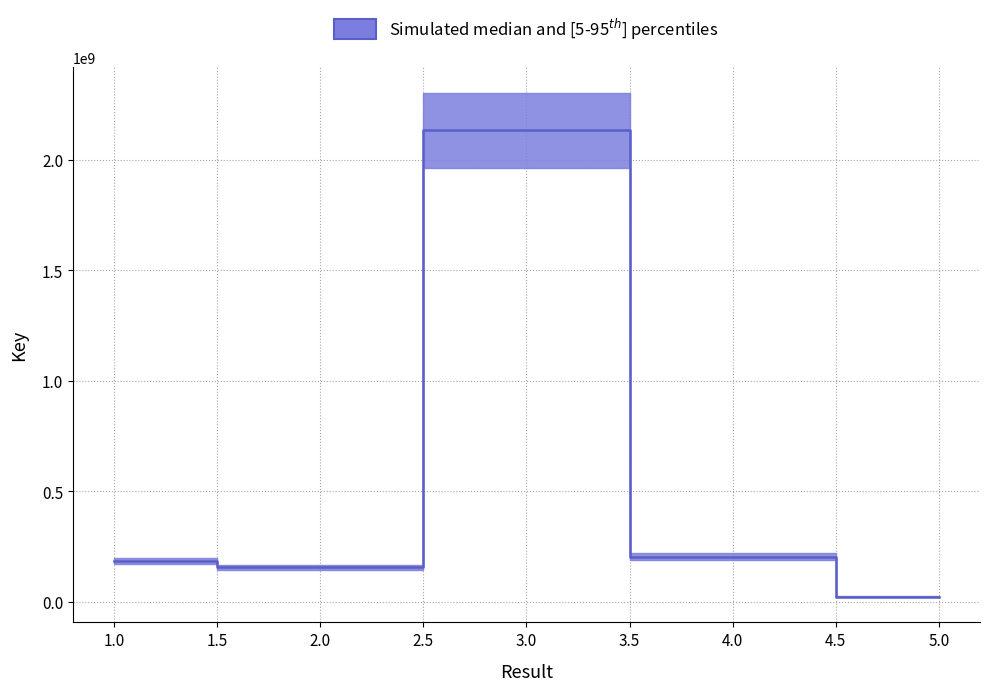

How many interior local valleys (lower than both neighbors) does the data have?

1